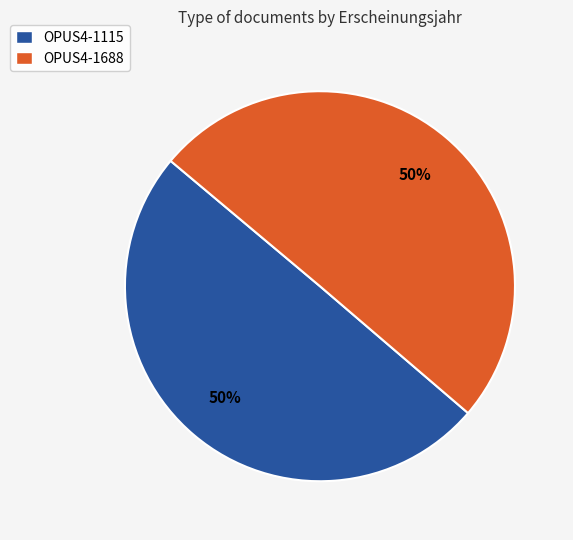

How many segments does this pie chart have?

2